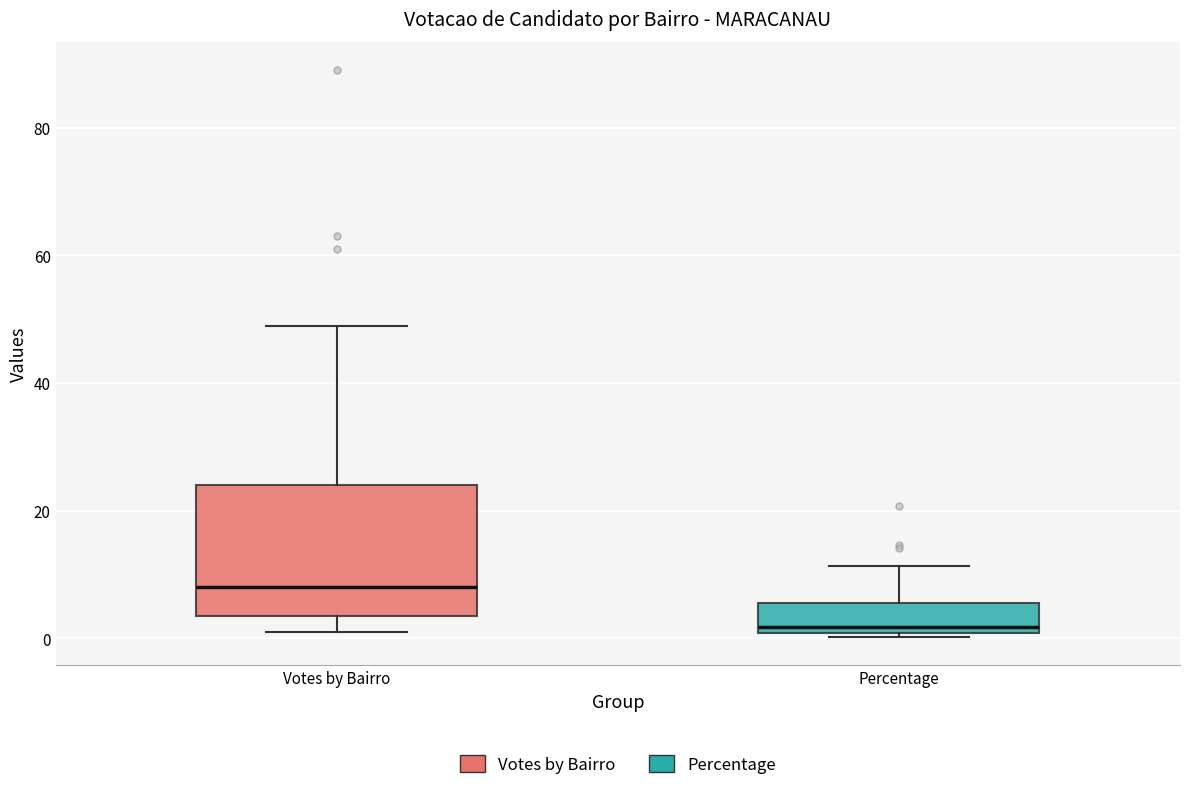

Where does the lower whisker of the box for Votes by Bairro end on the y-axis? The values are not printed on the chart, so give them approximately, as read against the axis.

2